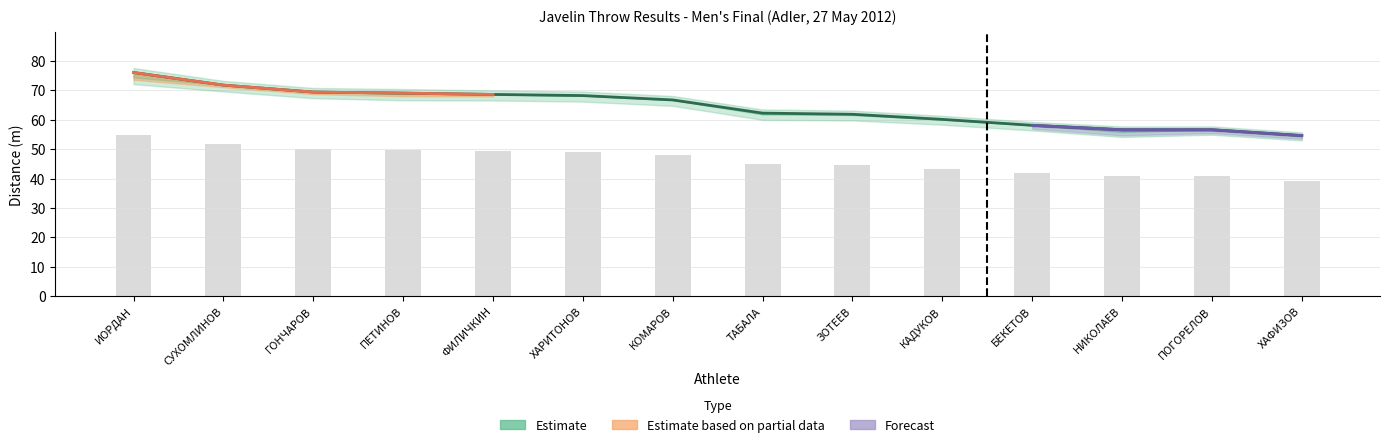

What is the difference between the Best Result values at БЕКЕТОВ ДМИТРИЙ and ПОГОРЕЛОВ ПАВЕЛ?

1.5